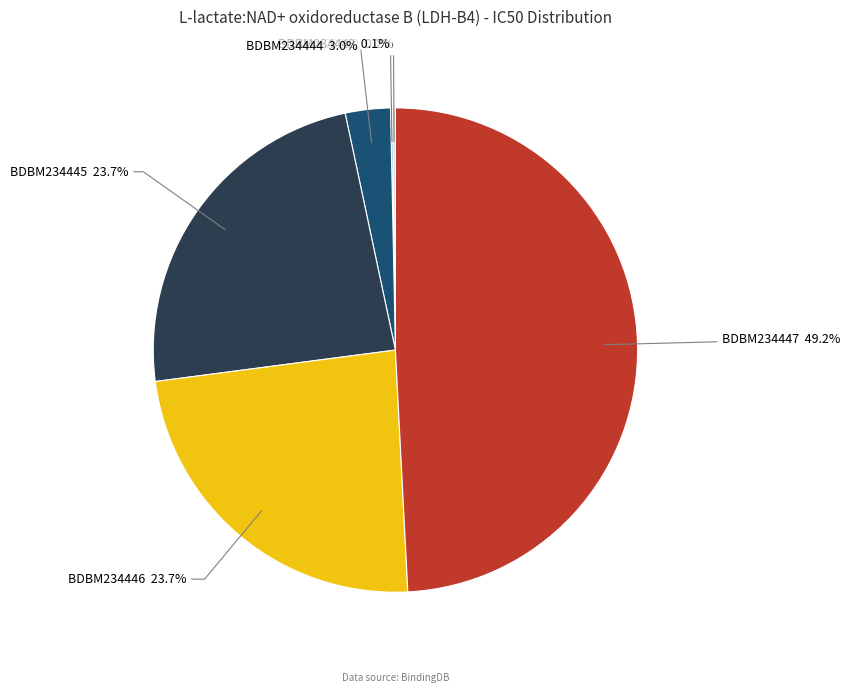

True or false: BDBM234444 accounts for 3% of the total.

True